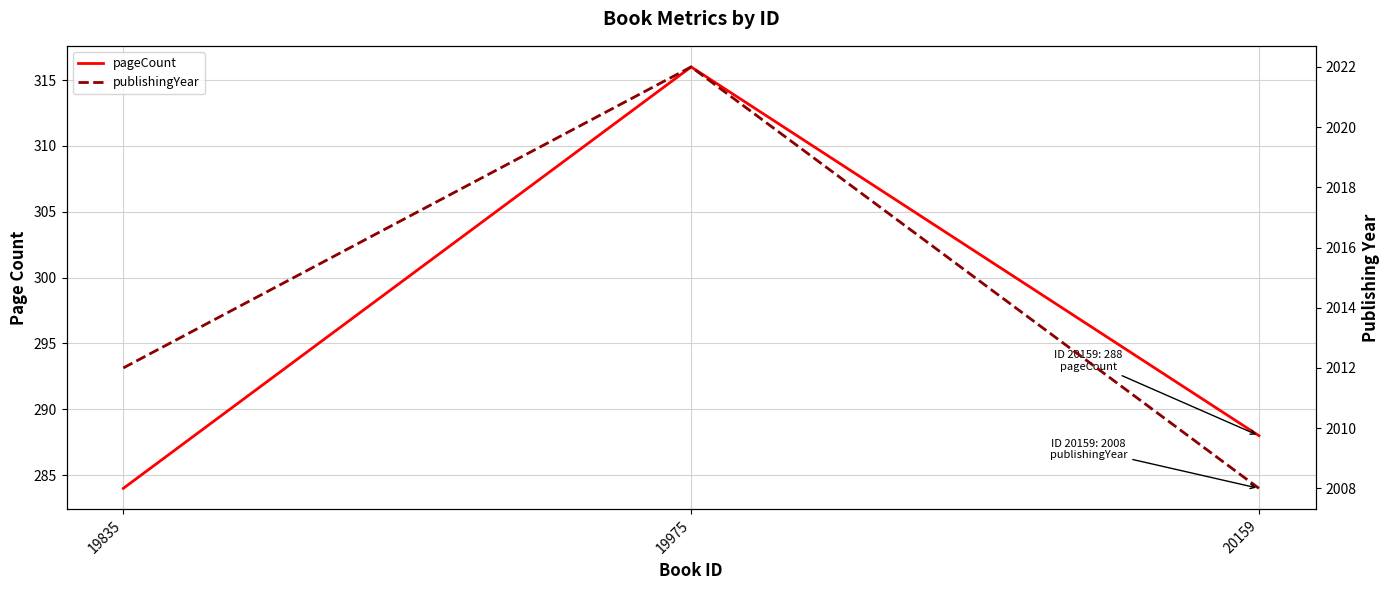

Is it true that pageCount equals 171 at 19835?

False